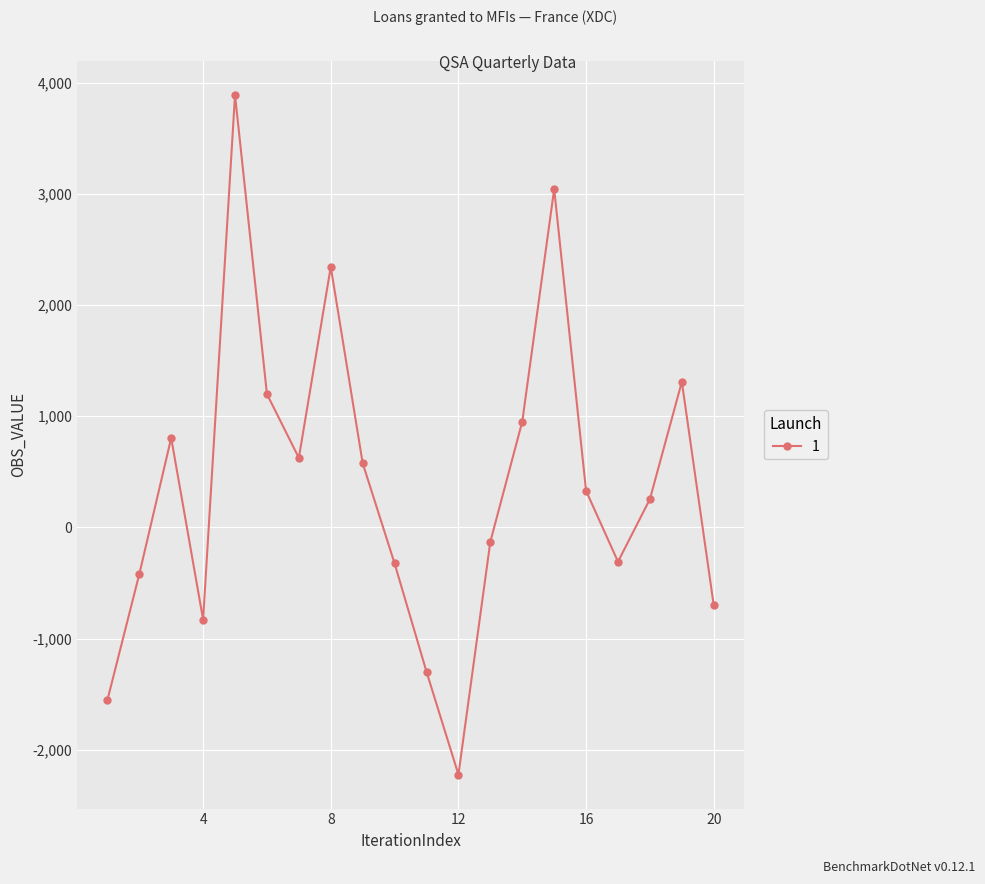

What is the smallest value displayed?

-2223